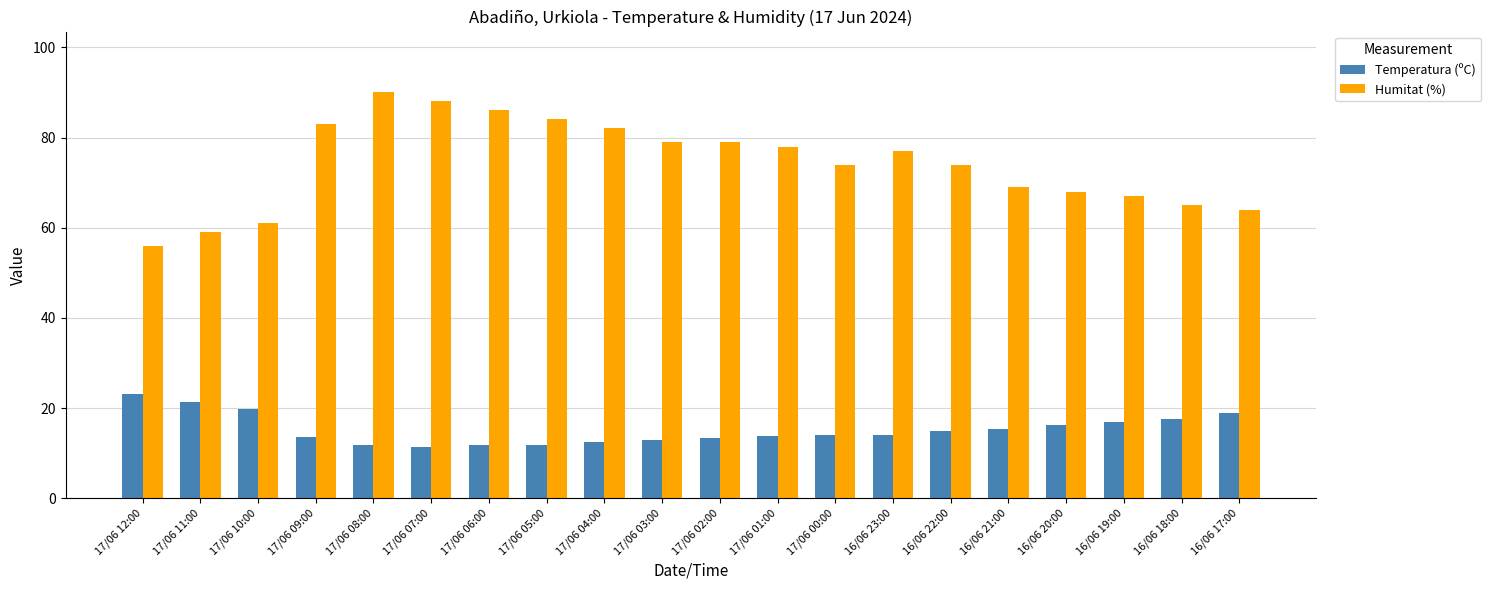

What is the label of the 3rd bar from the left?

17/06 10:00